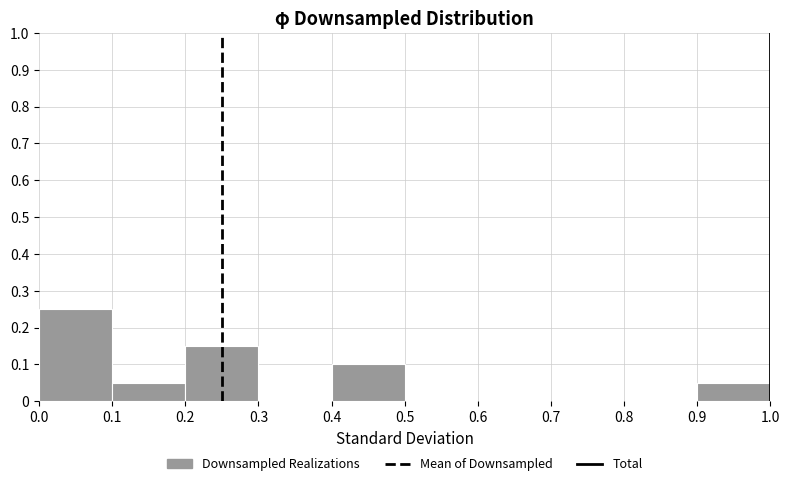

Over which range of the x-axis is the bar tallest?

0.0 to 0.1